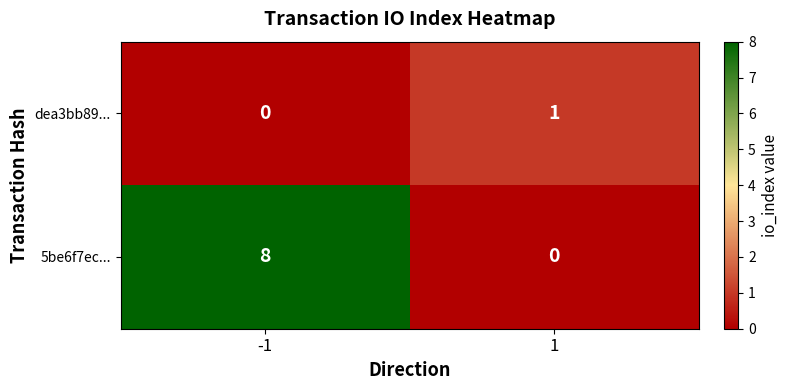

At 1, list the series in order from smallest to largest.

5be6f7ec..., dea3bb89...